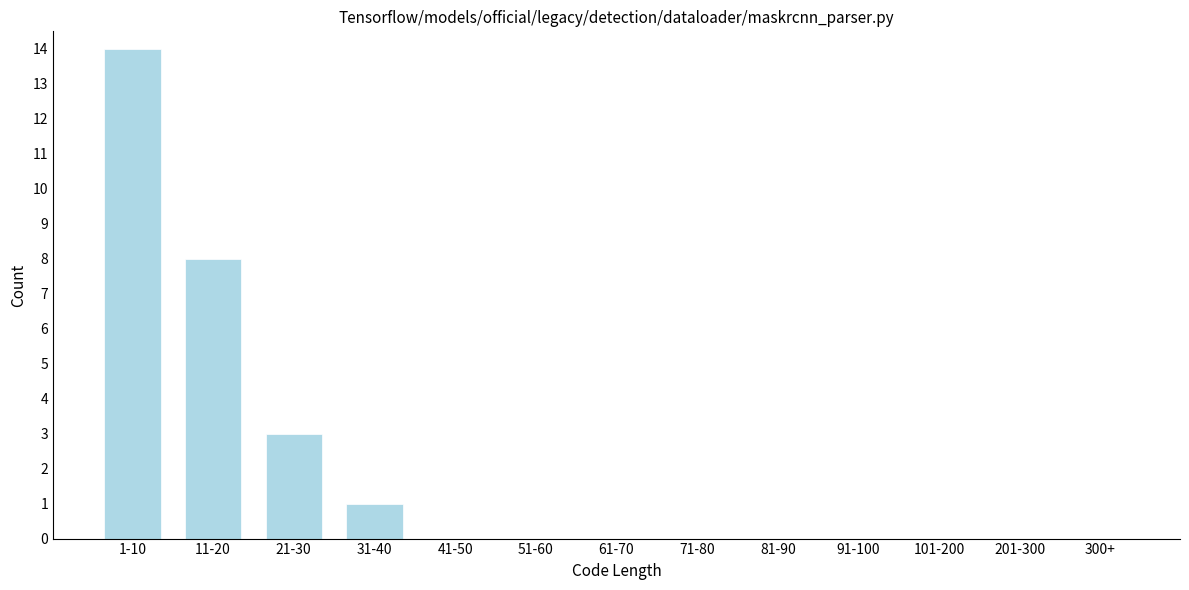

Reading right to left, what are all the values shown in this chart?

300+=0	201-300=0	101-200=0	91-100=0	81-90=0	71-80=0	61-70=0	51-60=0	41-50=0	31-40=1	21-30=3	11-20=8	1-10=14